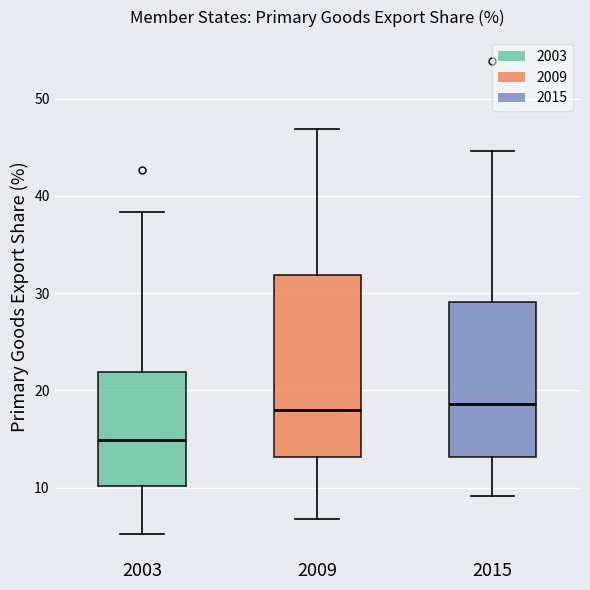

Reading left to right, read every box against the y-axis: the position of its median line, the range the box covers, and the ends of its whiskers. The values are not printed on the chart, so give them approximately, as read against the axis.

2003: median 15, box 10 to 22, whiskers 5 to 38
2009: median 18, box 13 to 32, whiskers 7 to 47
2015: median 19, box 13 to 29, whiskers 9 to 45